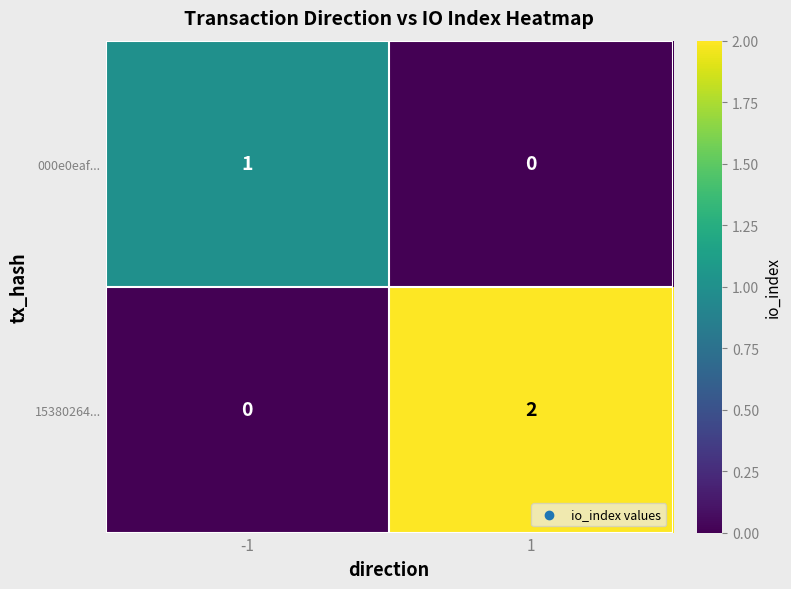

At which category is the sum across all series the highest?

1